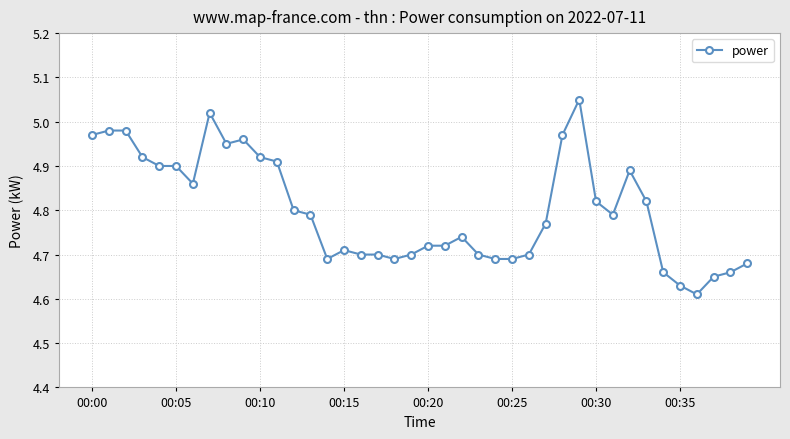

What is the sum of all values?

192.0